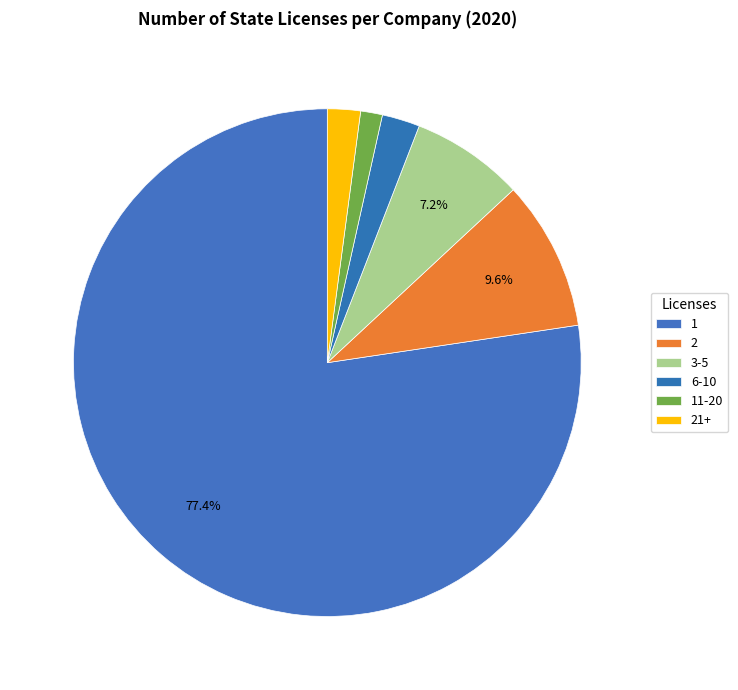

Which category has the biggest portion of the pie?

1